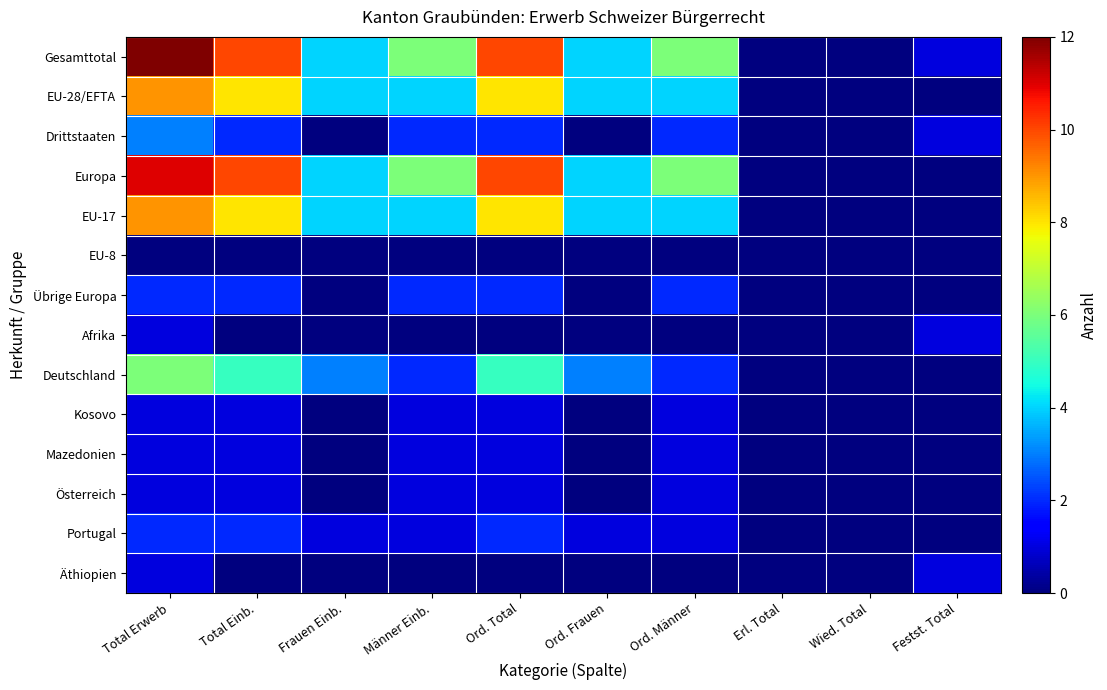

Rank the series at Ord. Männer from lowest to highest value.

EU-8, Afrika, Äthiopien, Kosovo, Mazedonien, Österreich, Portugal, Drittstaaten, Übrige Europa, Deutschland, EU-28/EFTA, EU-17, Gesamttotal, Europa